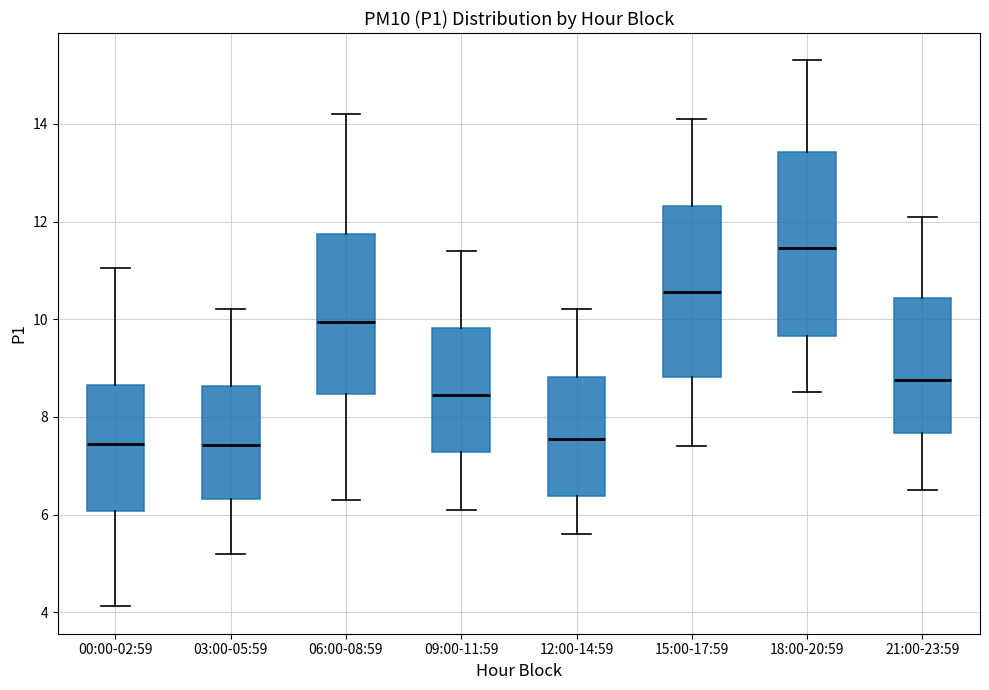

Reading left to right, transcribe this box plot: for each box, give where its median line is, the range the box spans, and where its two whiskers end, as read against the y-axis. The values are not printed on the chart, so give them approximately, as read against the axis.

00:00-02:59: median 7.4, box 6.0 to 8.6, whiskers 4.2 to 11.0
03:00-05:59: median 7.4, box 6.4 to 8.6, whiskers 5.2 to 10.2
06:00-08:59: median 10.0, box 8.4 to 11.8, whiskers 6.4 to 14.2
09:00-11:59: median 8.4, box 7.2 to 9.8, whiskers 6.2 to 11.4
12:00-14:59: median 7.6, box 6.4 to 8.8, whiskers 5.6 to 10.2
15:00-17:59: median 10.6, box 8.8 to 12.4, whiskers 7.4 to 14.2
18:00-20:59: median 11.4, box 9.6 to 13.4, whiskers 8.6 to 15.4
21:00-23:59: median 8.8, box 7.6 to 10.4, whiskers 6.6 to 12.2